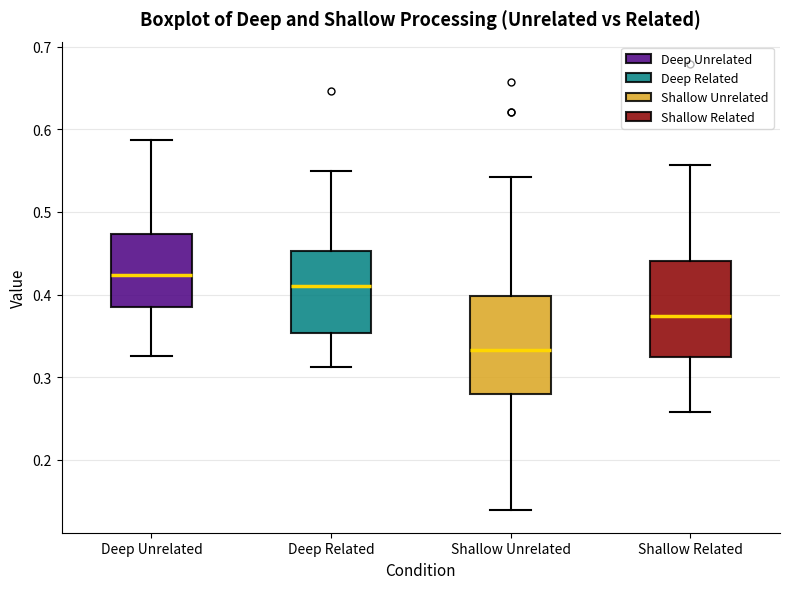

Where does the median line of the box for Deep Related sit on the y-axis? The values are not printed on the chart, so give them approximately, as read against the axis.

0.41